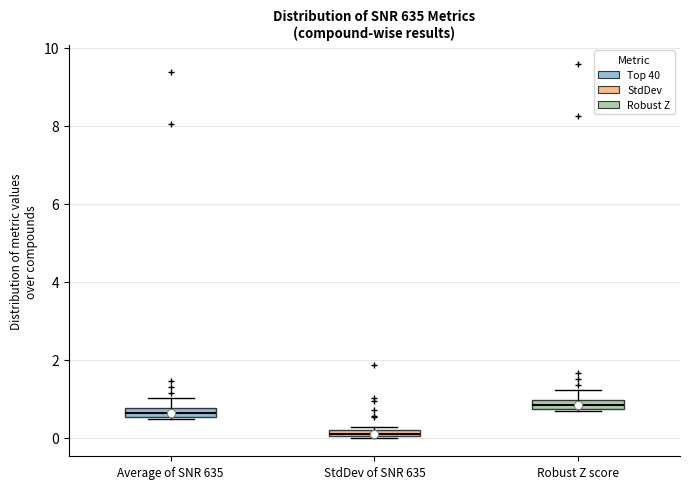

Which box's median line is the lowest?

StdDev of SNR 635